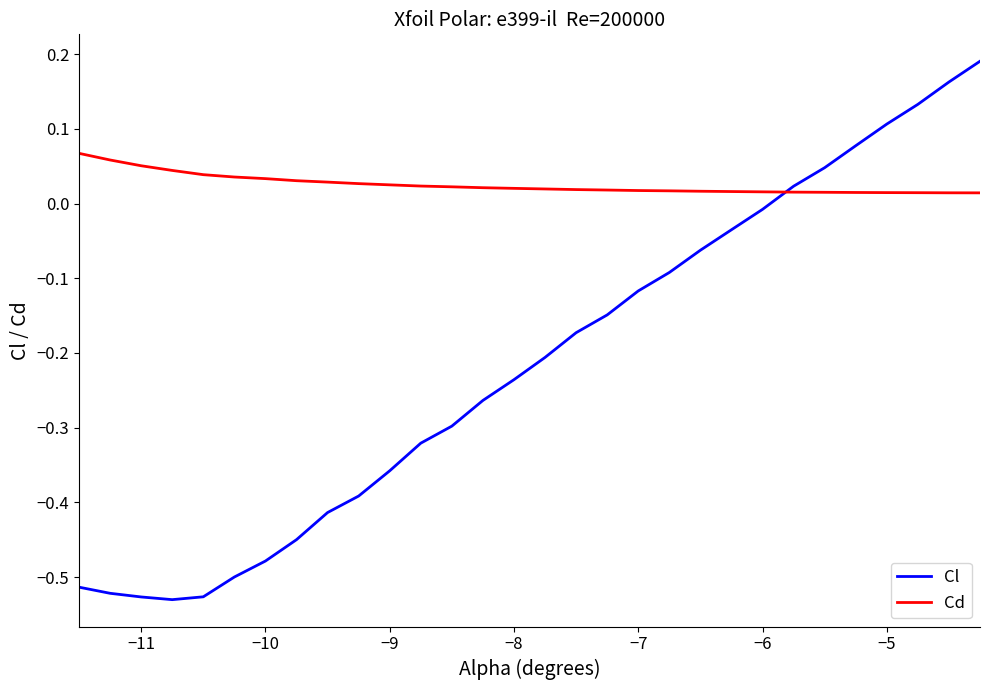

Which series has the widest spread of values?

Cl